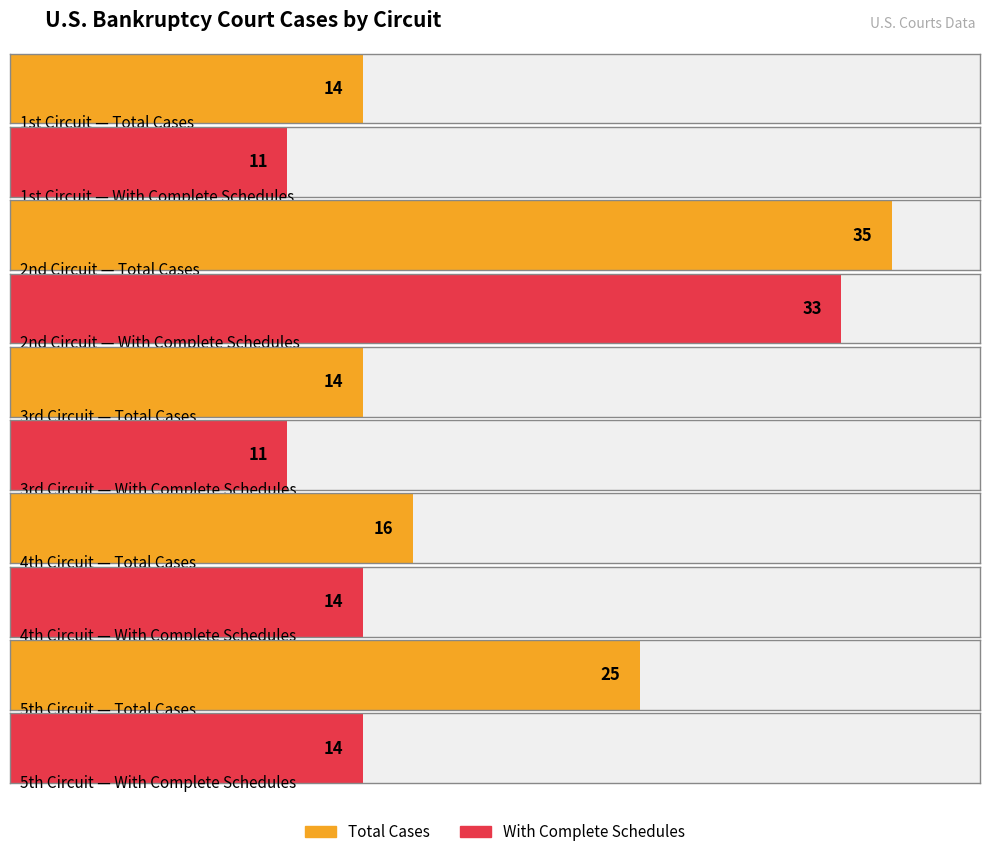

What is the difference between the second highest and minimum values in the With Complete Schedules series?

3